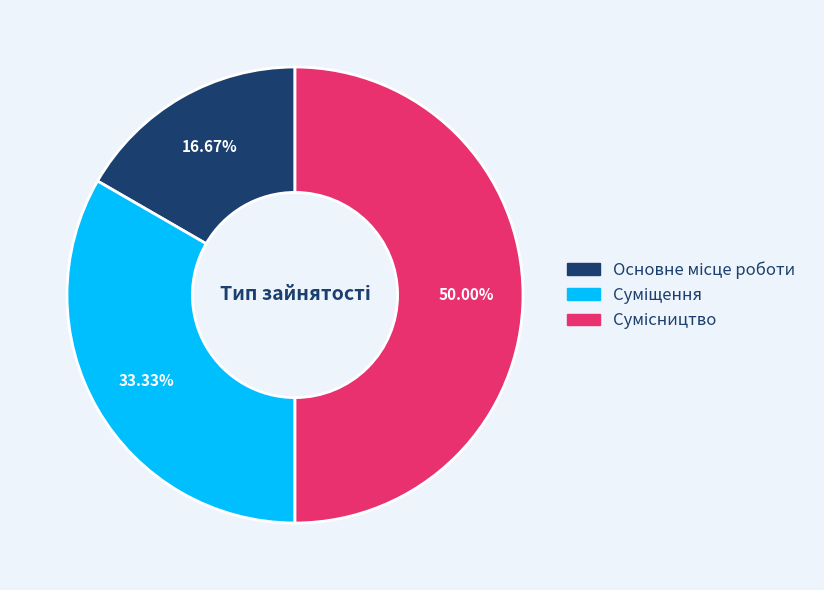

How many slices are in this pie chart?

3